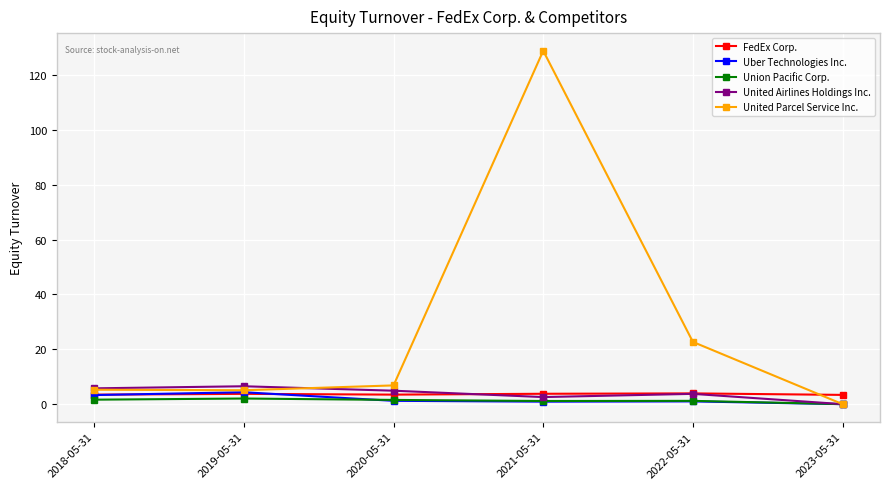

What is the label of the 4th point from the left?

2021-05-31